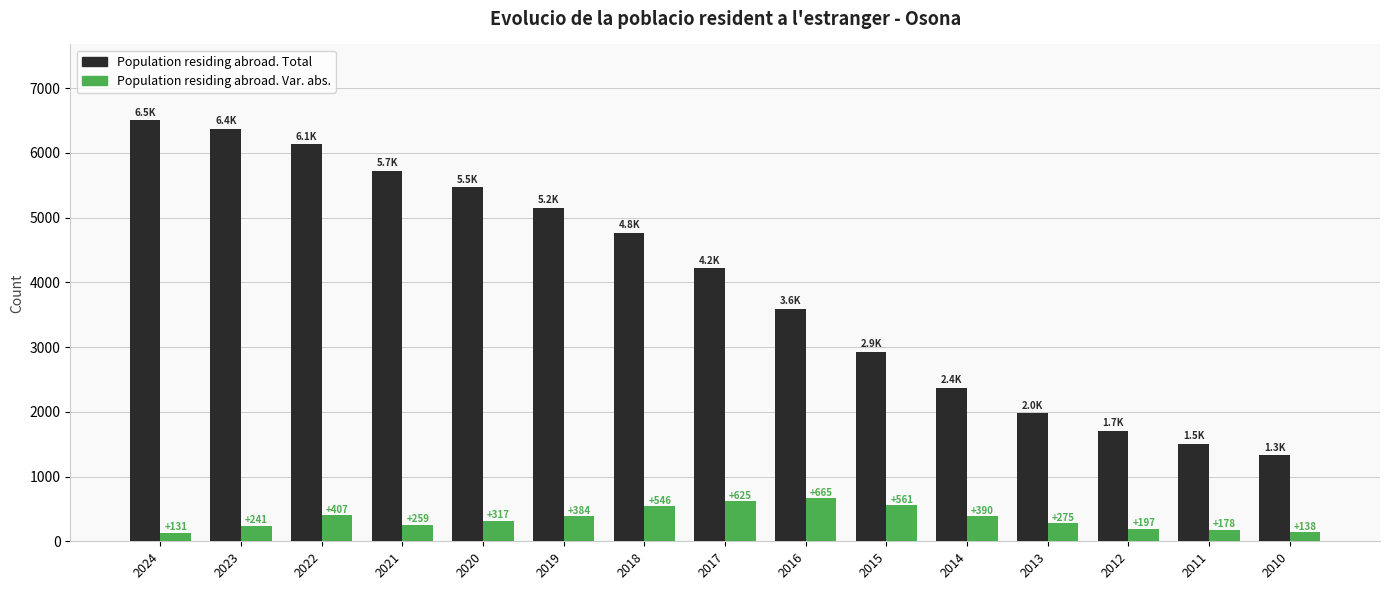

Reading left to right, list all the values displayed in this chart.

Population residing abroad. Total: 6505	6374	6133	5726	5467	5150	4766	4220	3595	2930	2369	1979	1704	1507	1329
Population residing abroad. Var. abs.: 131	241	407	259	317	384	546	625	665	561	390	275	197	178	138